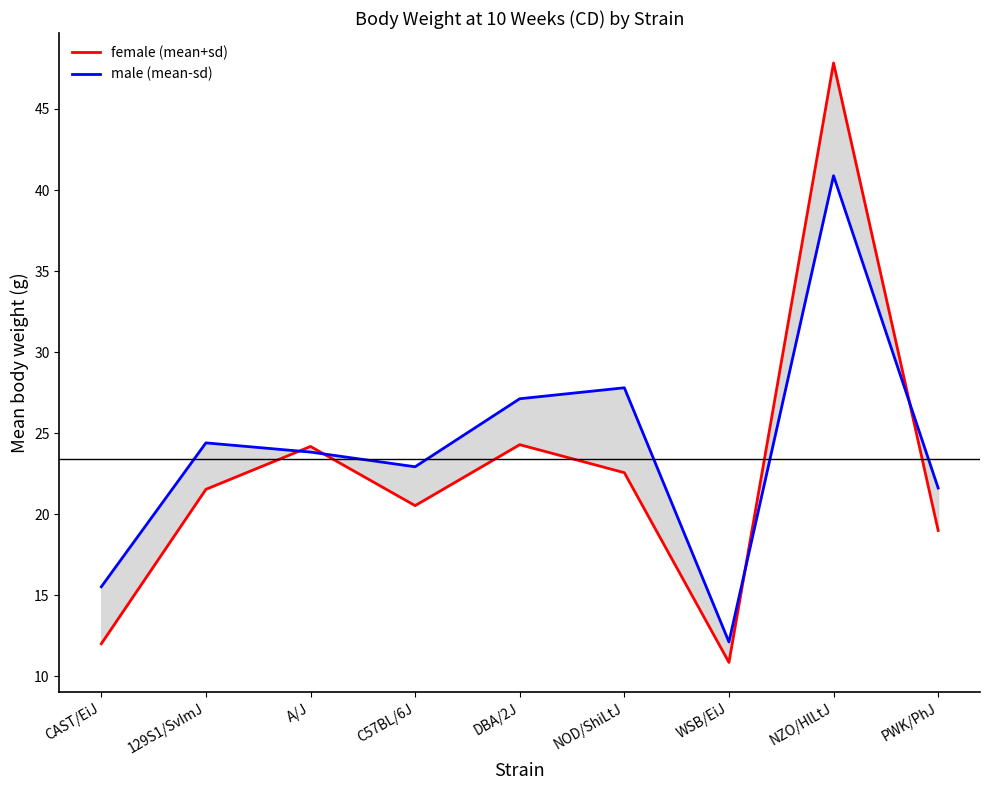

Reading left to right, extract all data points from this chart.

female (mean+sd): 12.0	21.5	24.2	20.5	24.3	22.6	10.9	47.8	19.0
male (mean-sd): 15.5	24.4	23.8	22.9	27.1	27.8	12.1	40.9	21.6